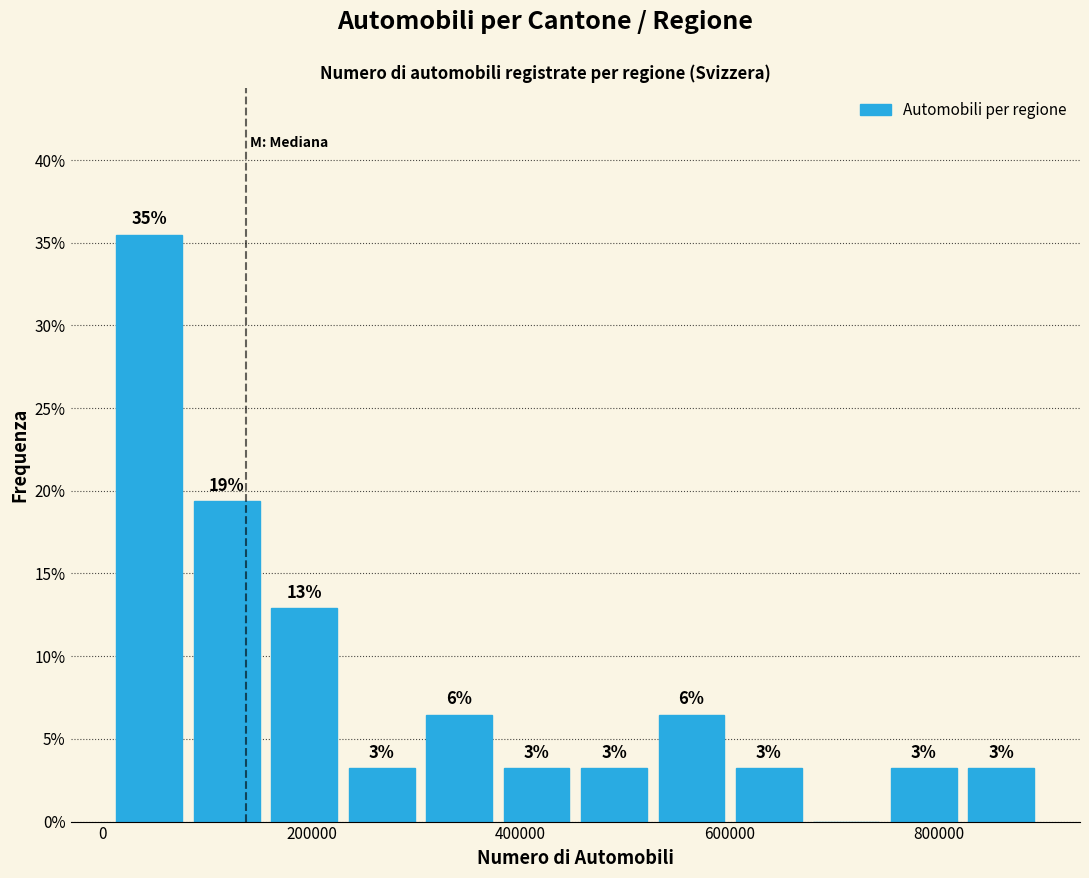

Read against the x-axis, roughly where is the centre of the tallest bar?

40000